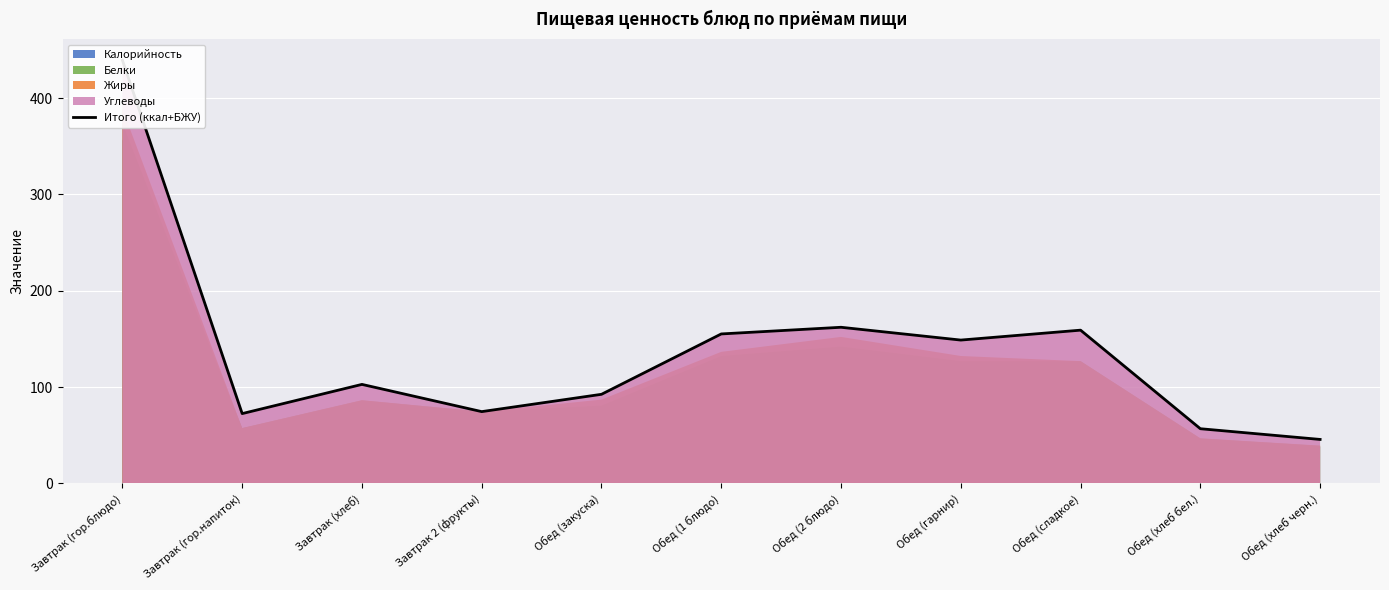

Reading left to right, extract all data points from this chart.

Завтрак (гор.блюдо)=439.3	Завтрак (гор.напиток)=72.5	Завтрак (хлеб)=102.8	Завтрак 2 (фрукты)=74.6	Обед (закуска)=92.6	Обед (1 блюдо)=155.2	Обед (2 блюдо)=162.1	Обед (гарнир)=148.8	Обед (сладкое)=159.1	Обед (хлеб бел.)=56.8	Обед (хлеб черн.)=45.7